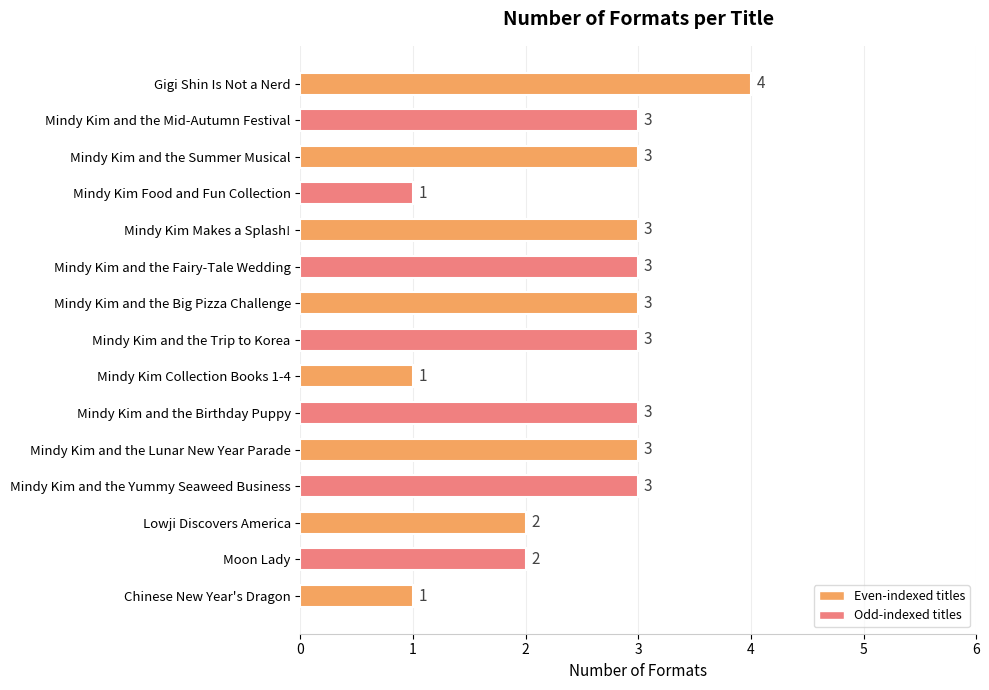

True or false: the data shows 3 at Mindy Kim and the Mid-Autumn Festival.

True